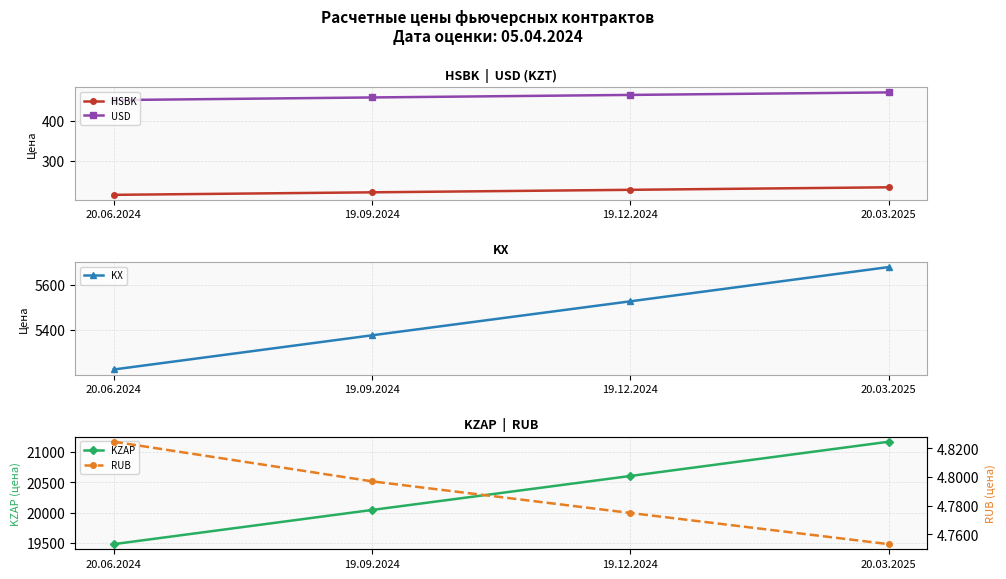

Rank the series by their maximum value, from lowest to highest.

RUB, HSBK, USD, KX, KZAP